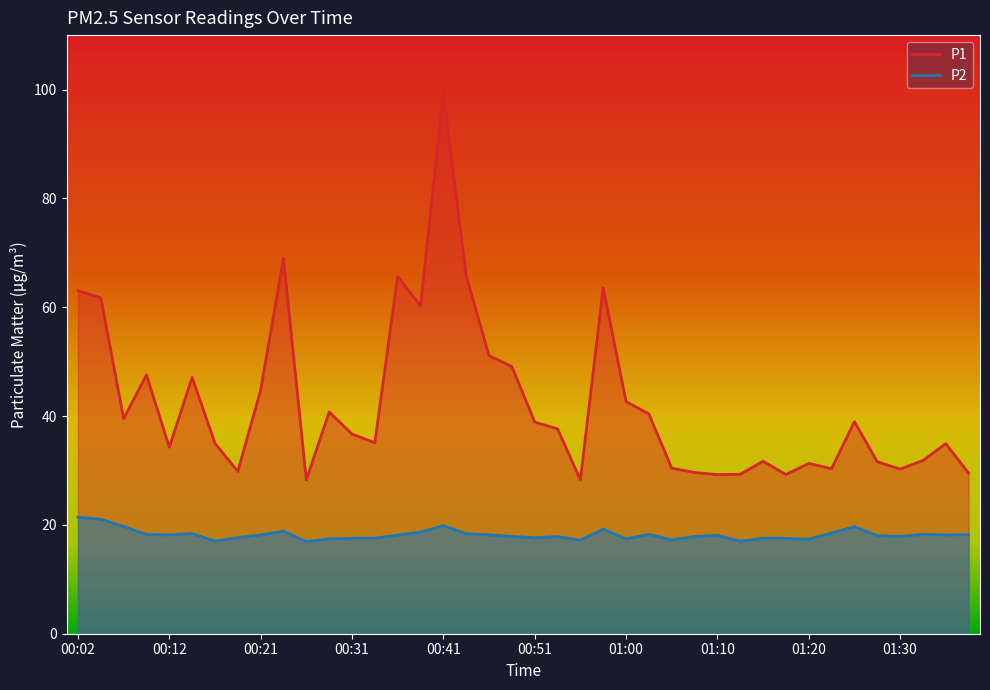

What is the lowest value of the P2 series?

16.9